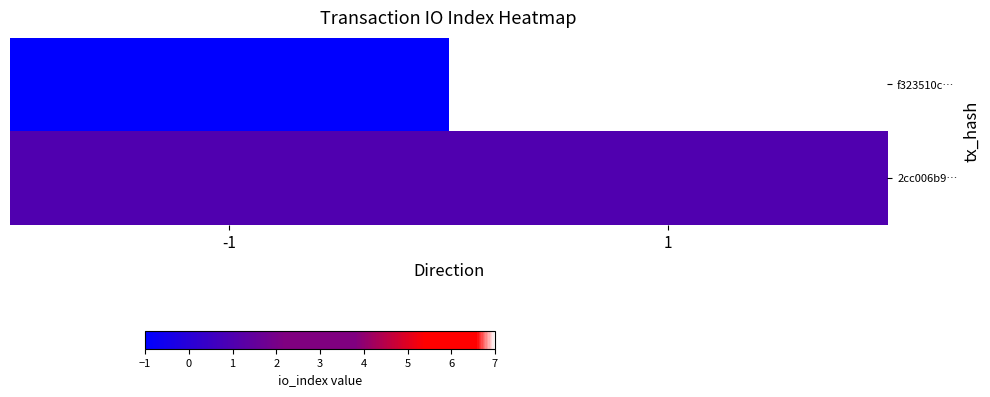

At which category is the sum across all series the highest?

1